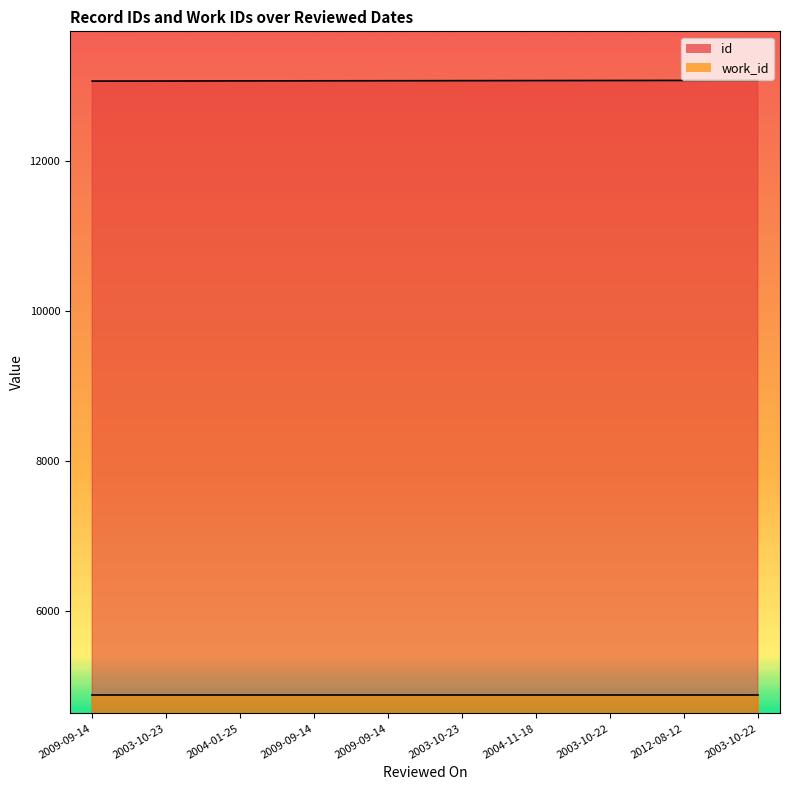

Which label corresponds to the smallest value in the chart?

2009-09-14